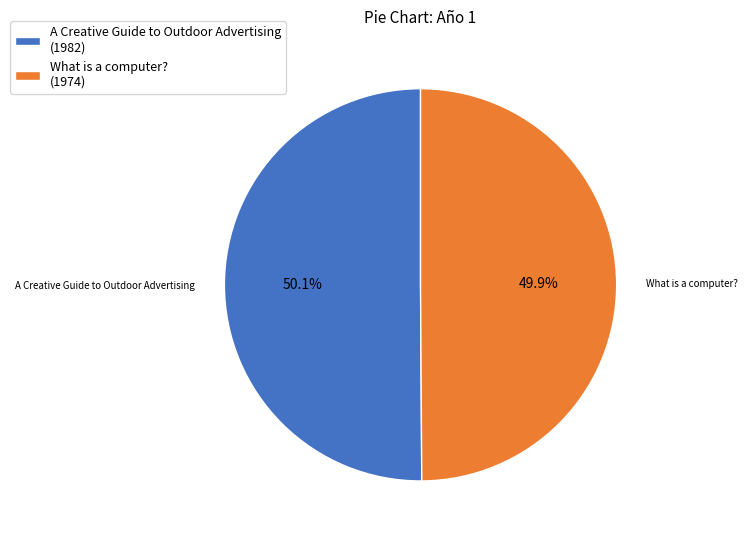

What percentage is NOT represented by A Creative Guide to Outdoor Advertising (1982)?

49.9%